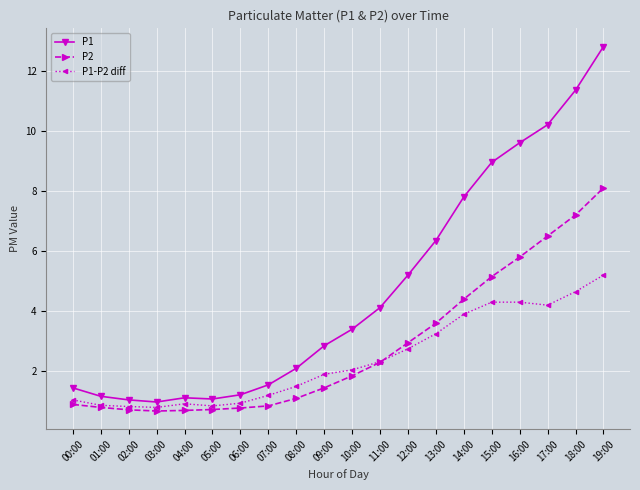

At how many categories does at least one series exceed 8?

5